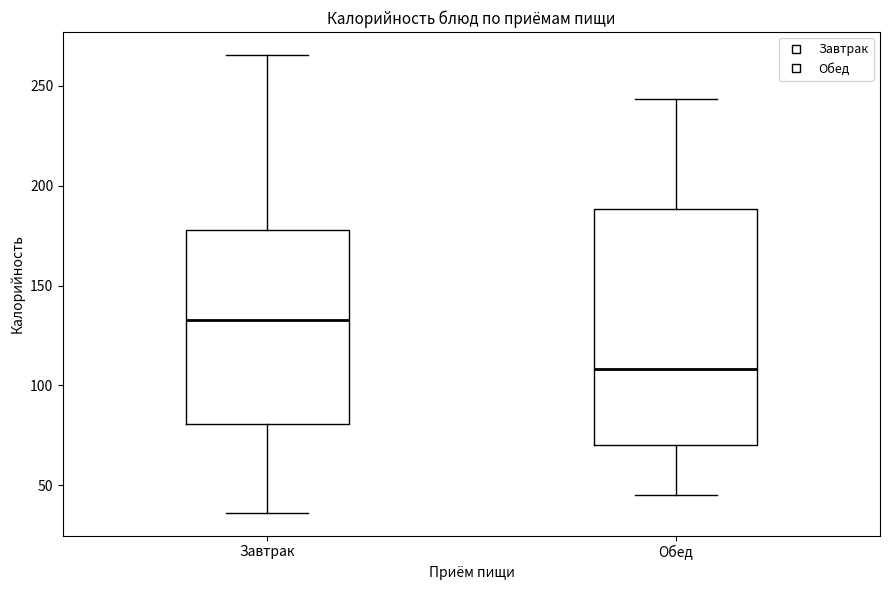

Where is the upper edge of the box for Завтрак on the y-axis? The values are not printed on the chart, so give them approximately, as read against the axis.

180